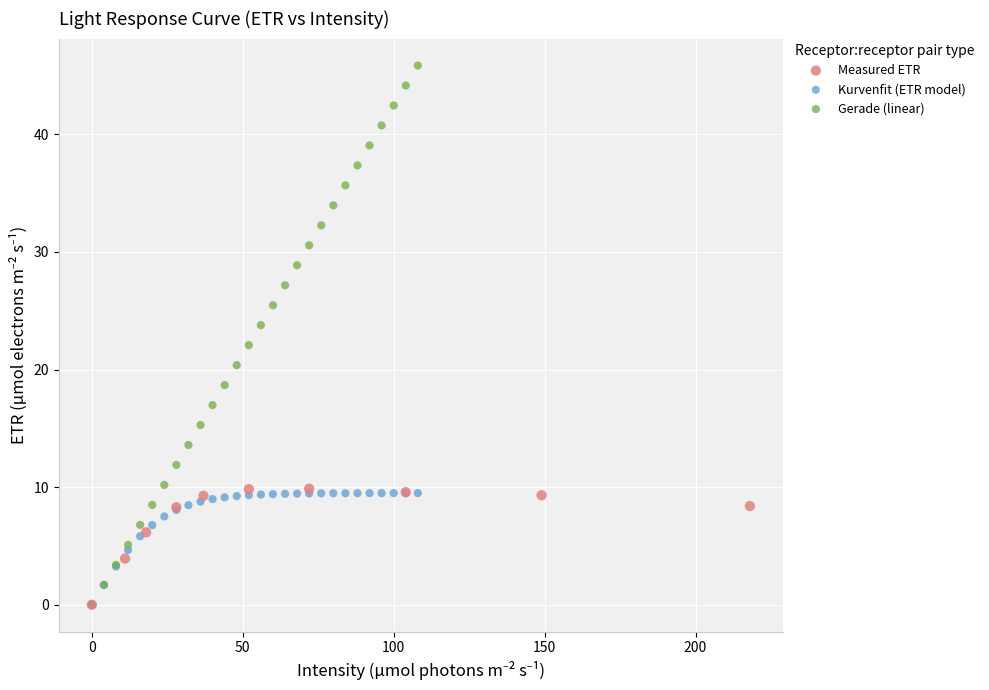

Which series has the largest Y range (max minus min)?

Gerade (linear)